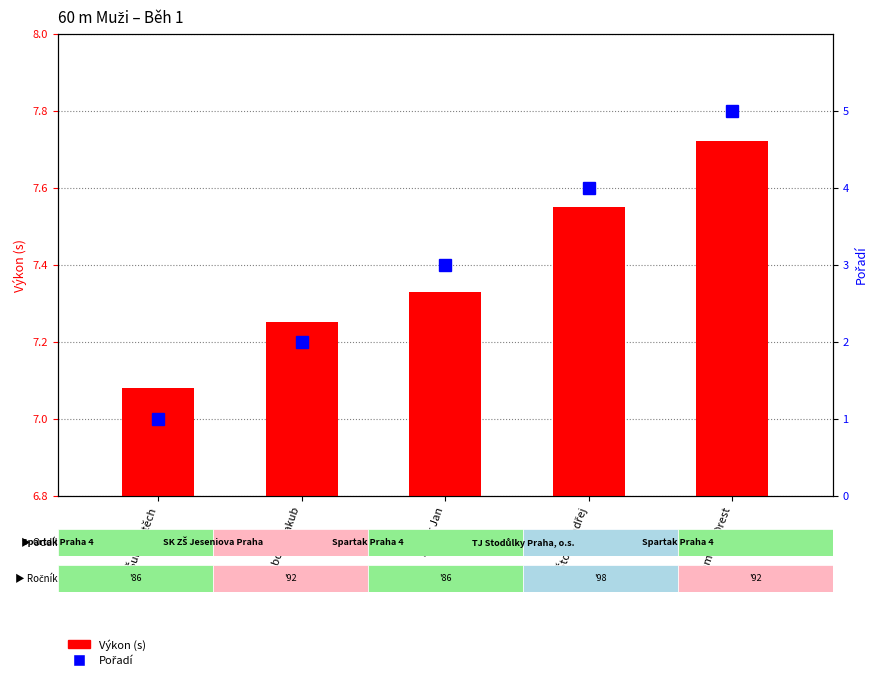

Rank the categories by Pořadí value from highest to lowest.

Lembak Orest, Štogl Ondřej, Feher Jan, Svoboda Jakub, Šulc Vojtěch